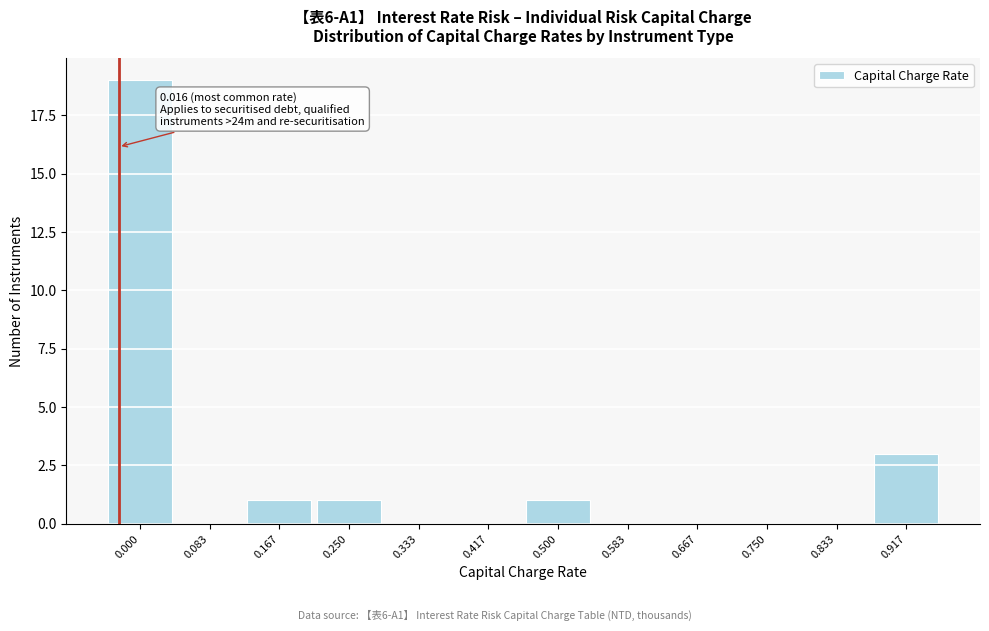

Reading right to left, what are all the values shown in this chart?

0.917=3	0.833=0	0.750=0	0.667=0	0.583=0	0.500=1	0.417=0	0.333=0	0.250=1	0.167=1	0.083=0	0.000=19